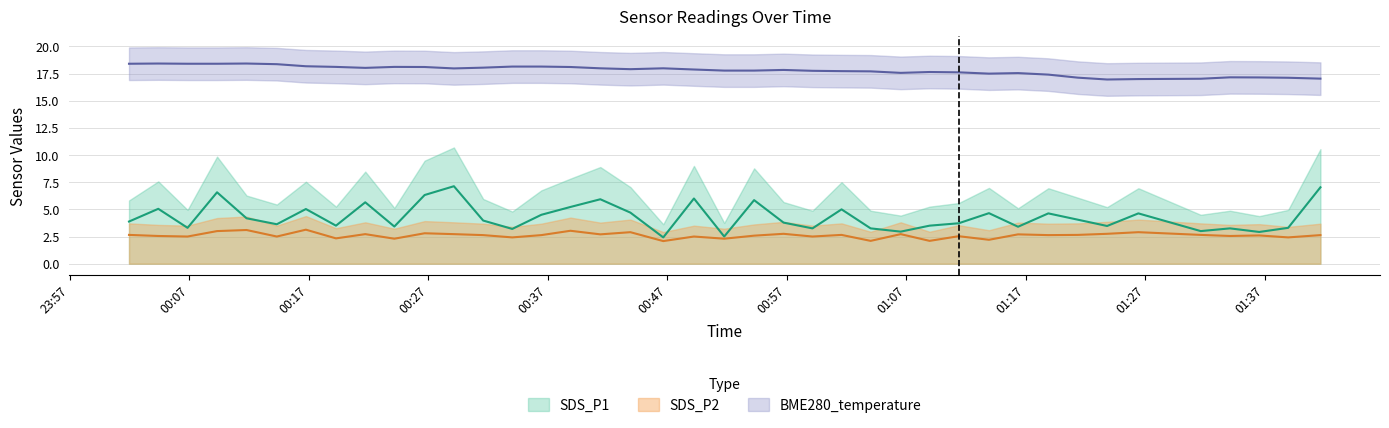

Read the BME280_temperature value at 2022/08/25 01:31:38.

17.0